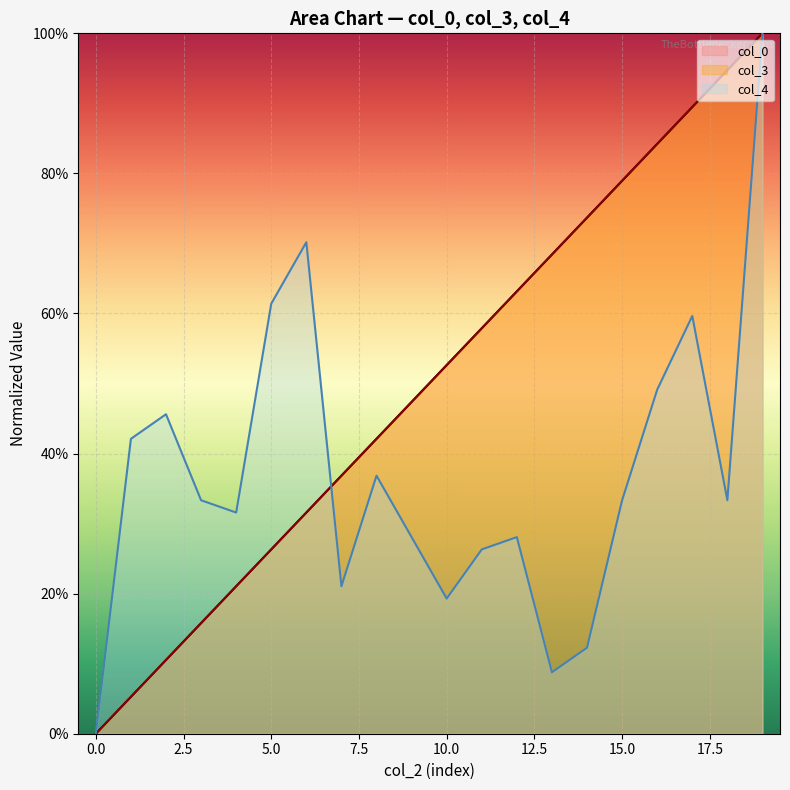

Is the value of col_3 at 13 greater than the value of col_0 at 10?

Yes